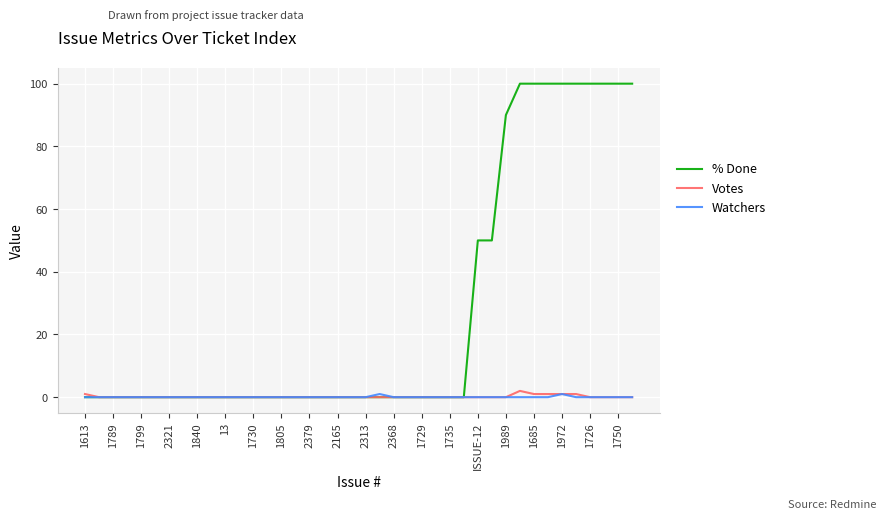

Which series has the largest total across all categories?

% Done